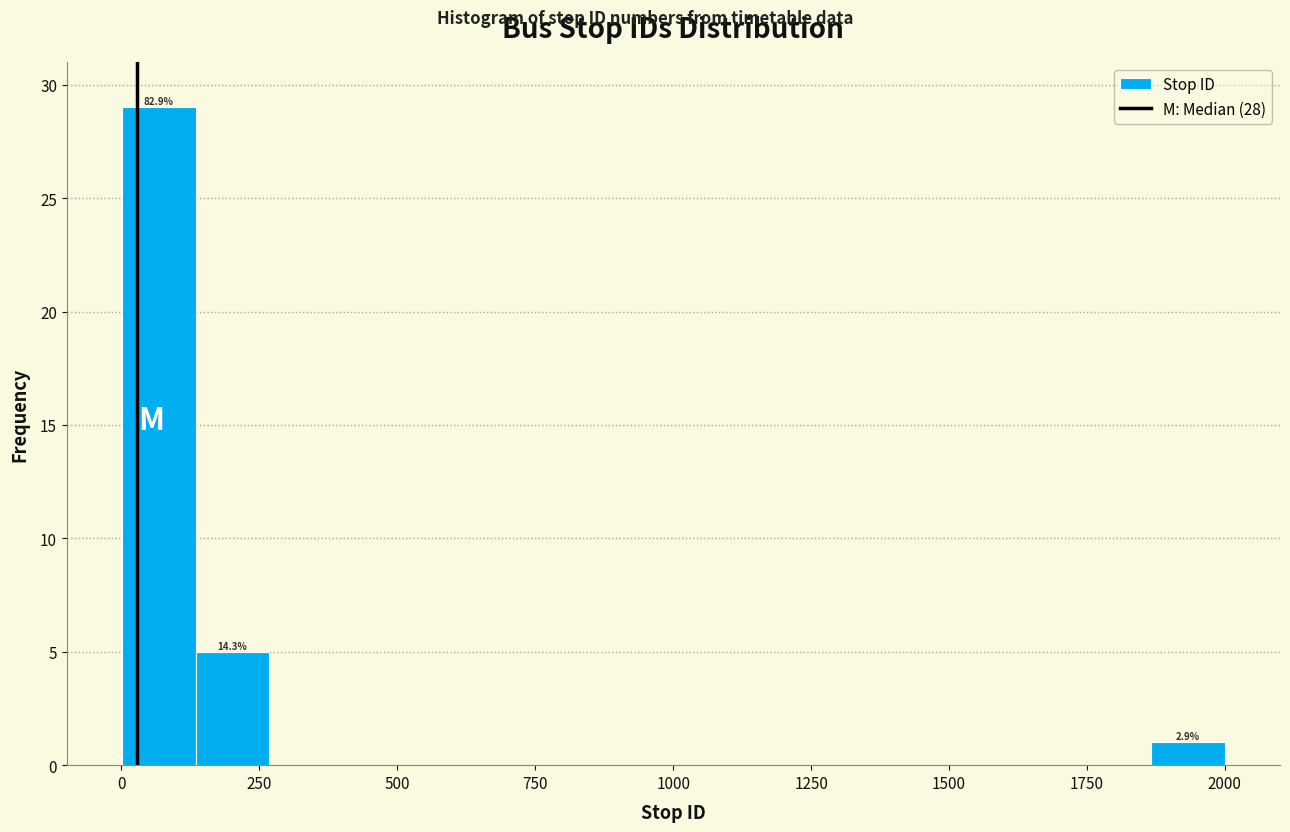

Read against the x-axis, roughly where is the centre of the tallest bar?

50